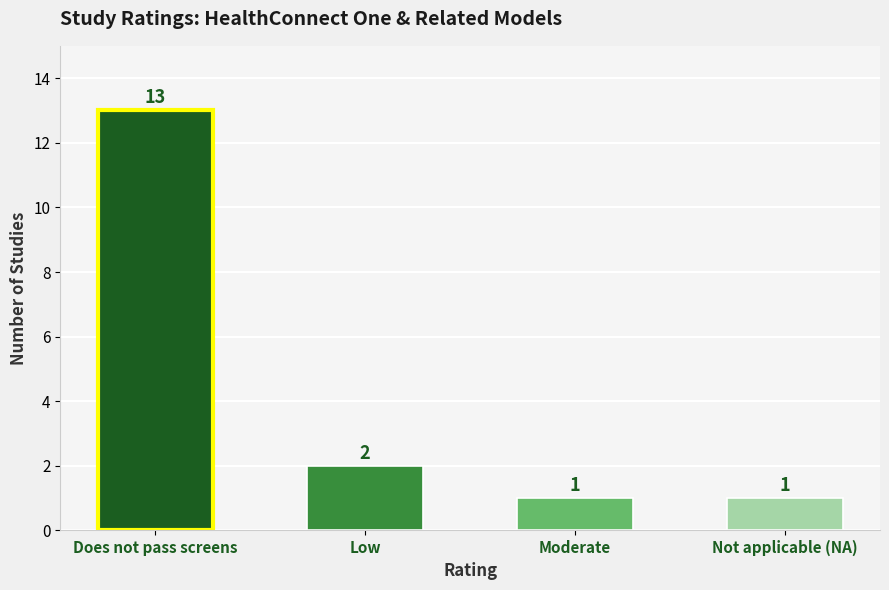

What position from the right is Moderate?

2